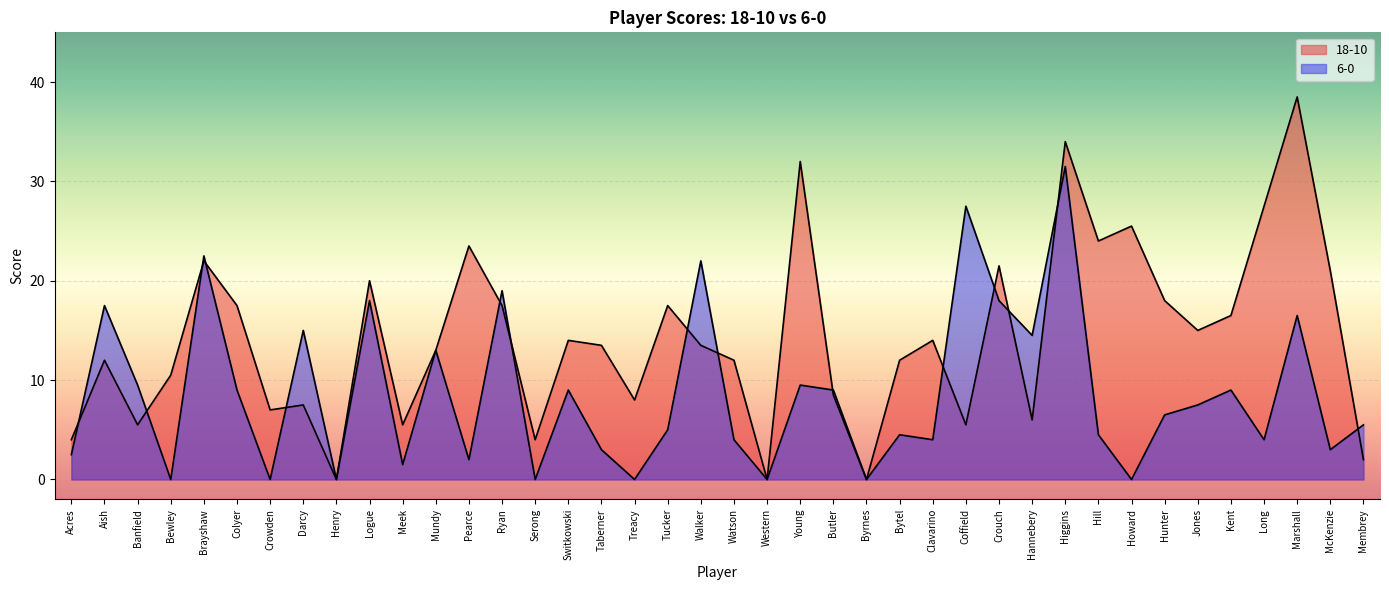

Between Higgins and Acres, which is larger?

Higgins